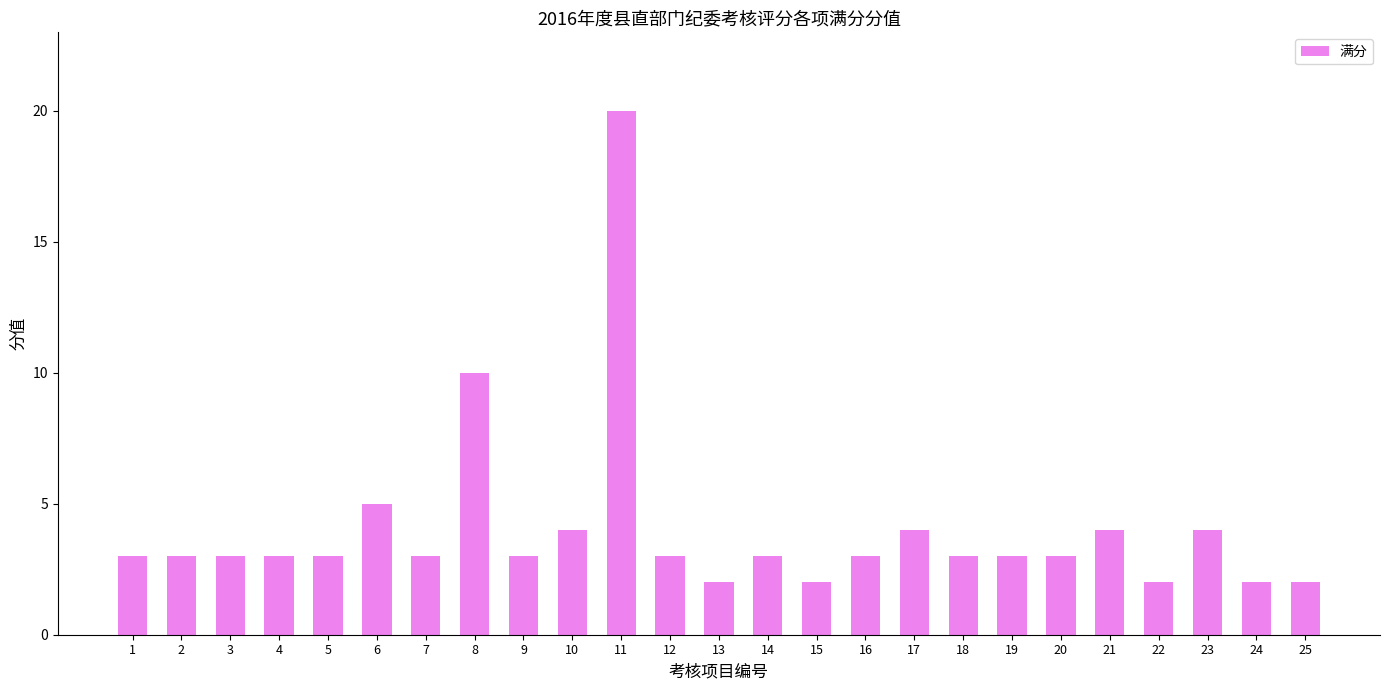

How many data points does each series have?

25